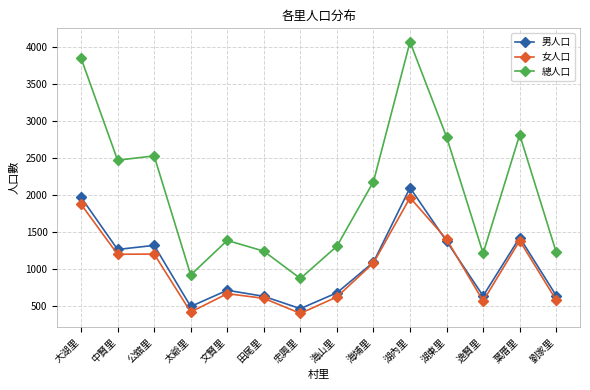

What is the sum of all 女人口 values?

14050